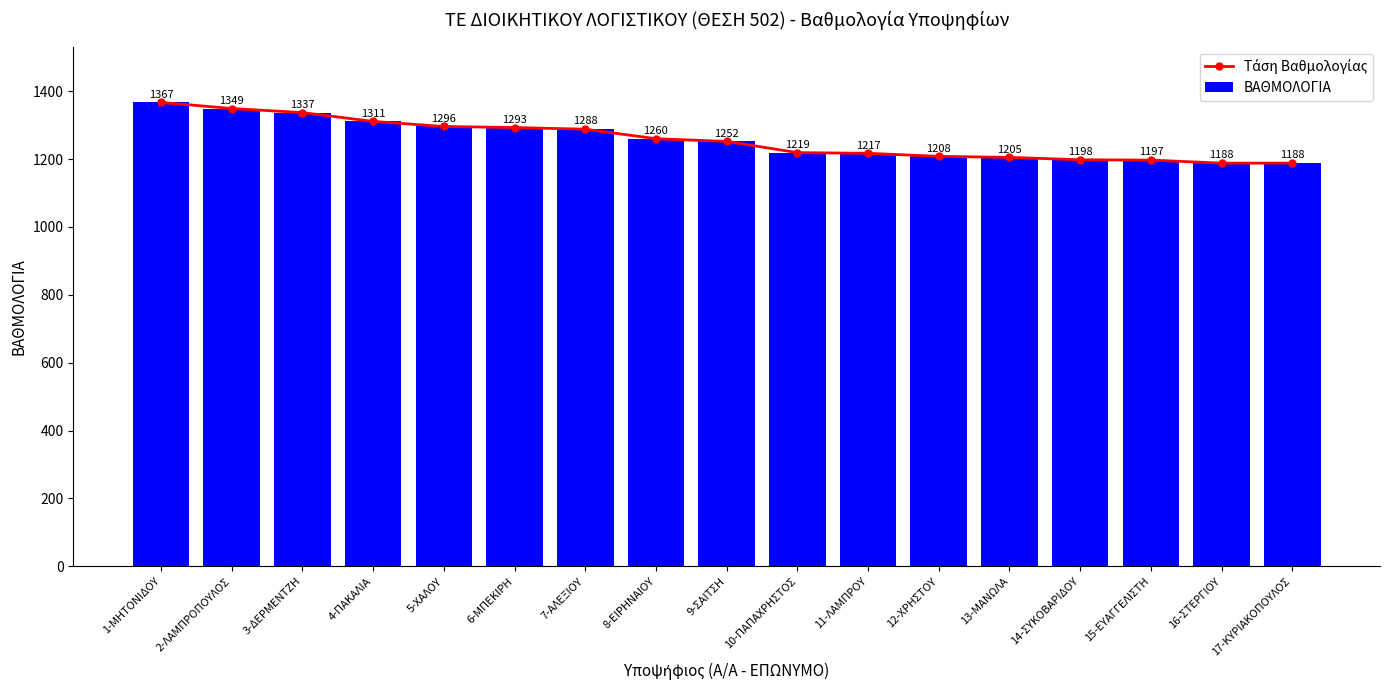

At which label does Τάση Βαθμολογίας reach its minimum?

16-ΣΤΕΡΓΙΟΥ